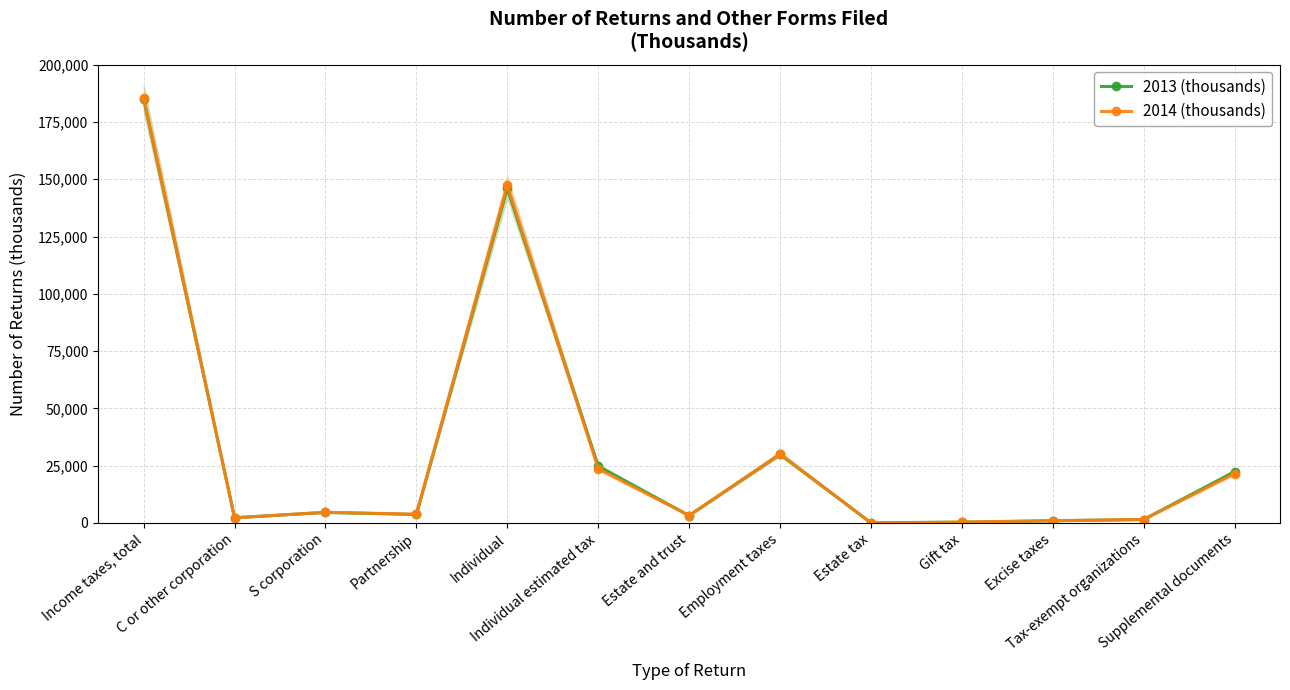

Reading left to right, list all the values displayed in this chart.

2013 (thousands): Income taxes, total=185035	C or other corporation=2248	S corporation=4566	Partnership=3686	Individual=145996	Individual estimated tax=24806	Estate and trust=3192	Employment taxes=29958	Estate tax=32	Gift tax=313	Excise taxes=909	Tax-exempt organizations=1463	Supplemental documents=22365
2014 (thousands): Income taxes, total=185540	C or other corporation=2221	S corporation=4643	Partnership=3799	Individual=147445	Individual estimated tax=23608	Estate and trust=3206	Employment taxes=30066	Estate tax=34	Gift tax=335	Excise taxes=987	Tax-exempt organizations=1467	Supplemental documents=21446